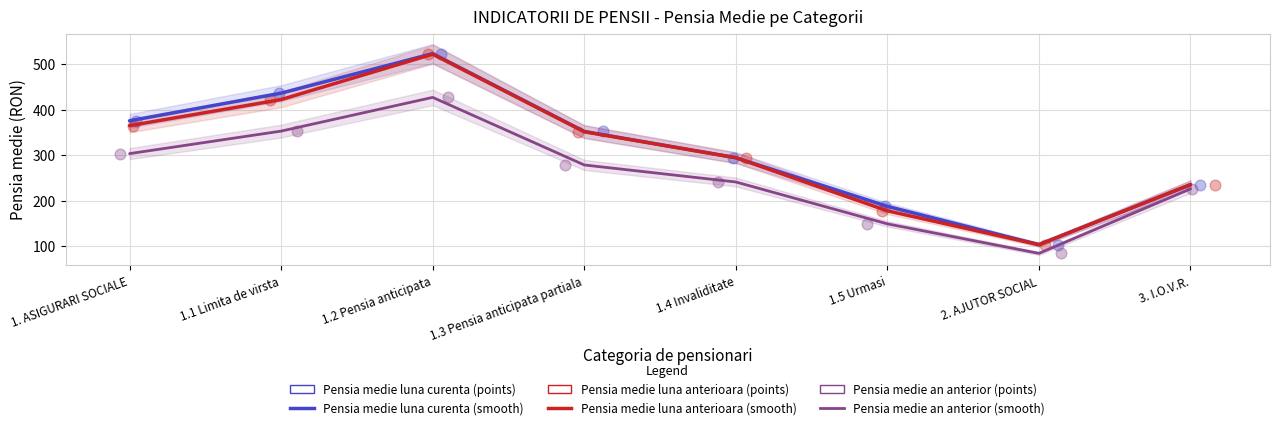

What is the total value across all series at 1.3 Pensia anticipata partiala?

1966.9